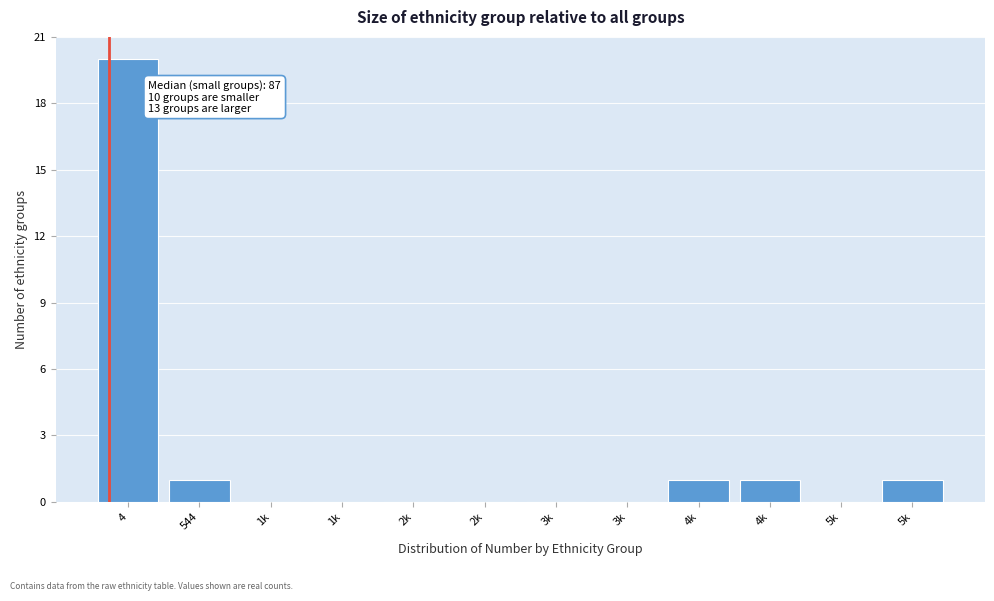

How many categories are shown in the chart?

12